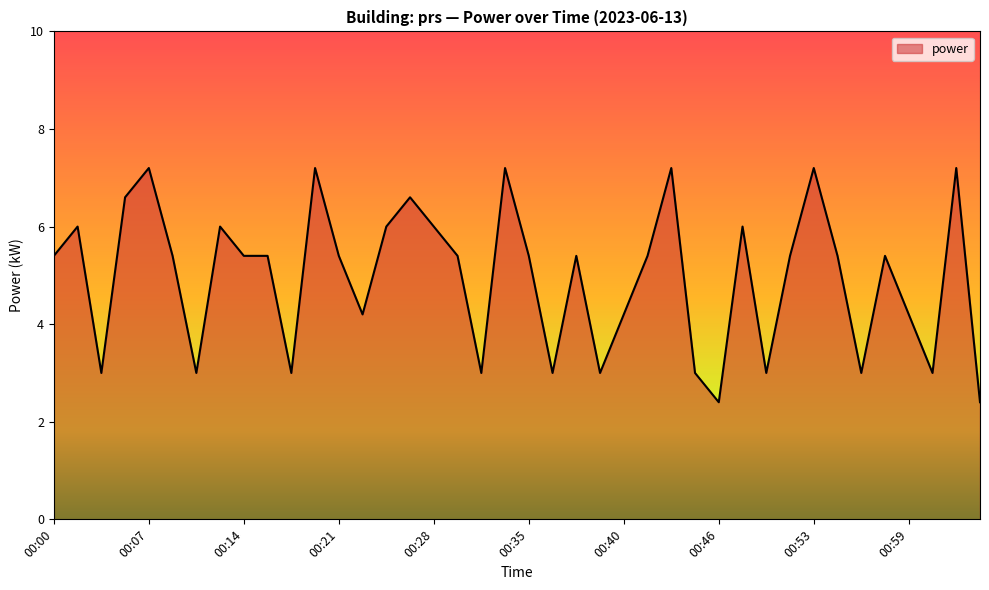

What is the smallest value displayed?

2.4